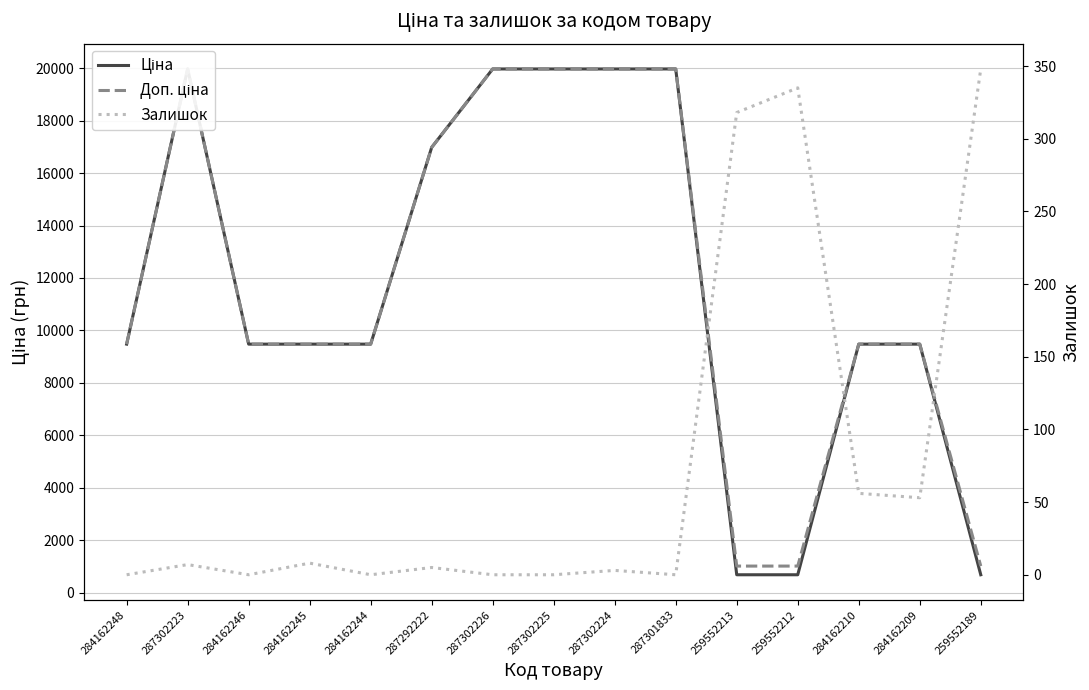

True or false: Залишок and Ціна cross at least once.

False